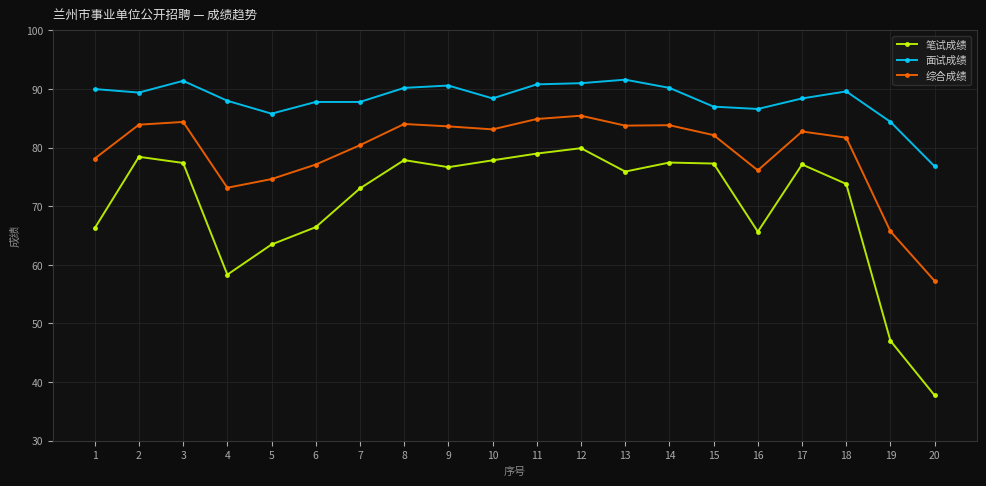

List the series in order of their overall mean, highest first.

面试成绩, 综合成绩, 笔试成绩